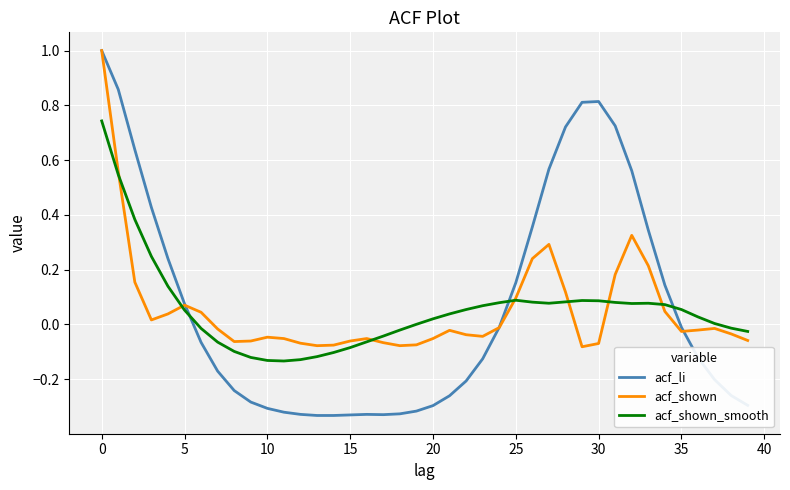

What is the highest value of the acf_shown series?

1.0